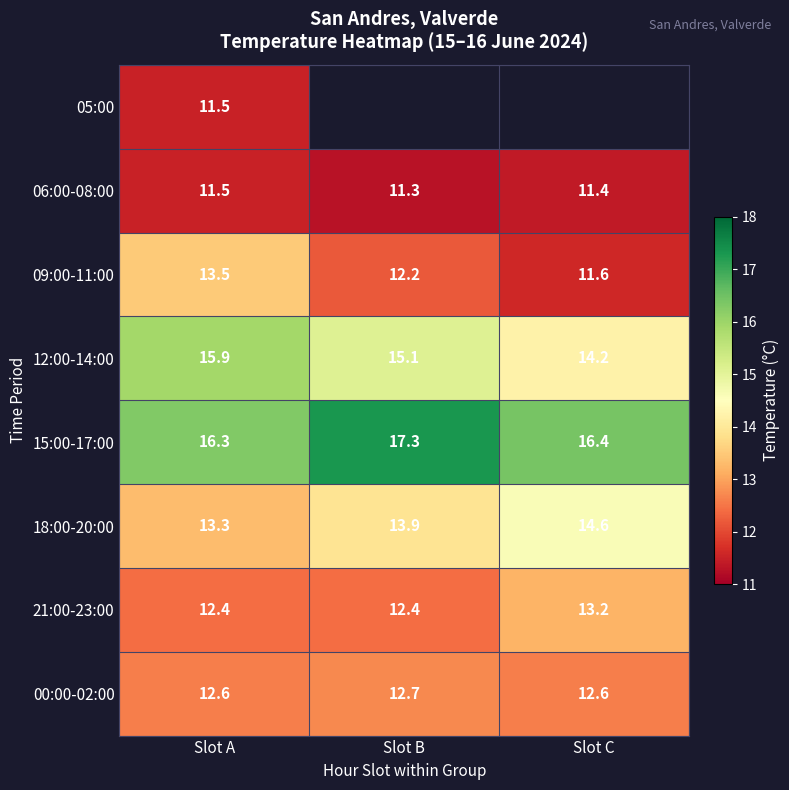

Is the value of 00:00-02:00 at Slot C greater than the value of 21:00-23:00 at Slot A?

Yes